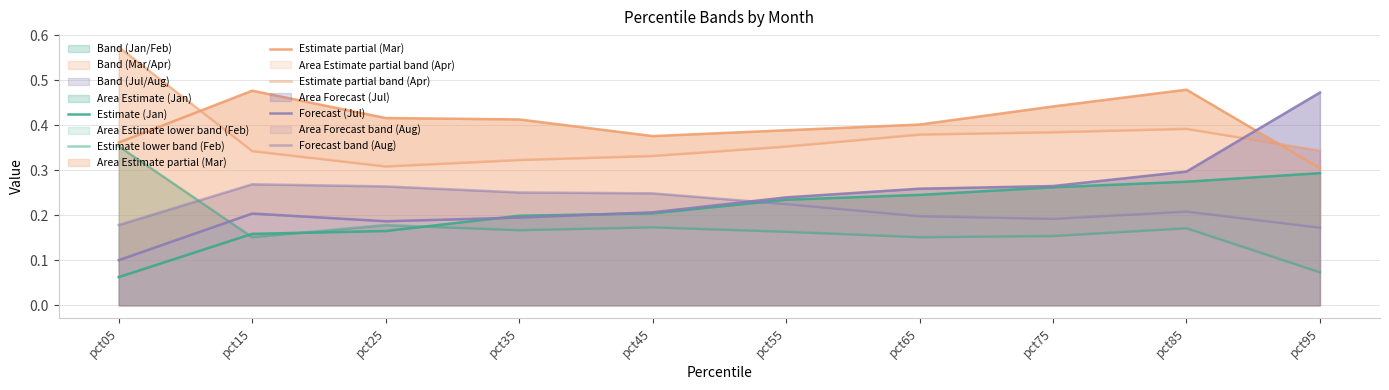

Is it true that Estimate partial (Mar) equals 0.5 at pct85?

True